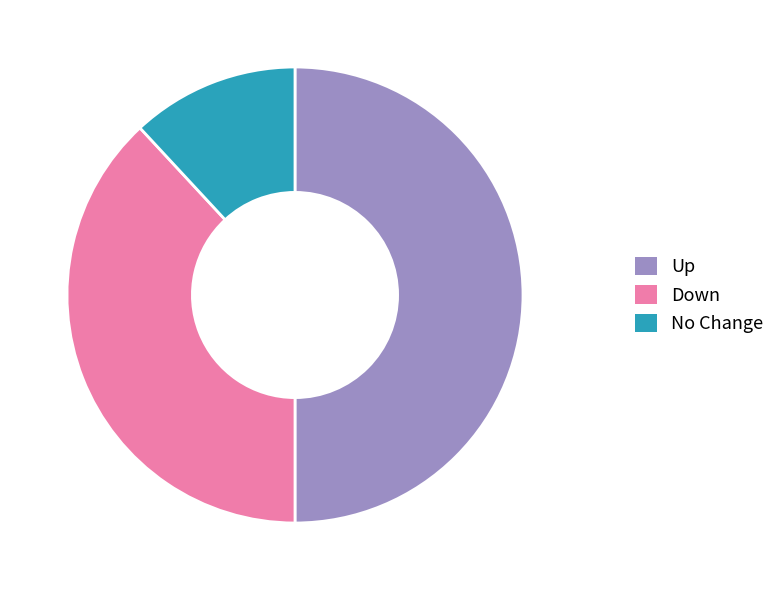

Does Down account for over 50% of the chart?

No